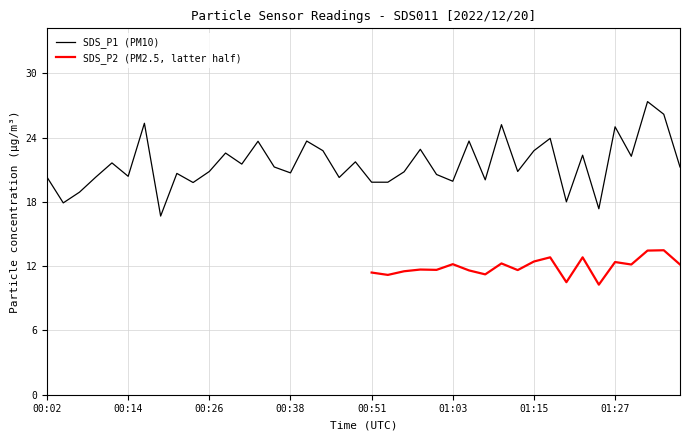

Which category has the highest value across all series?

01:32